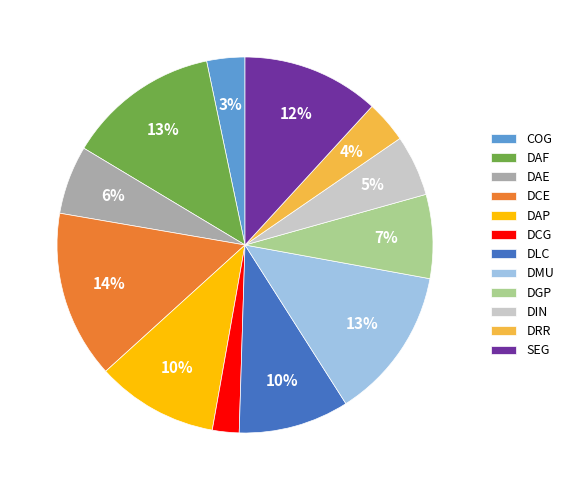

Which category has the smallest portion of the pie?

DCG